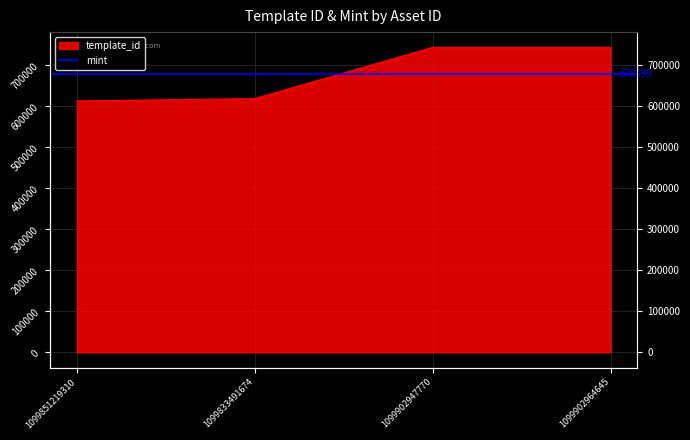

What is the label of the 1st point from the right?

1099902964645